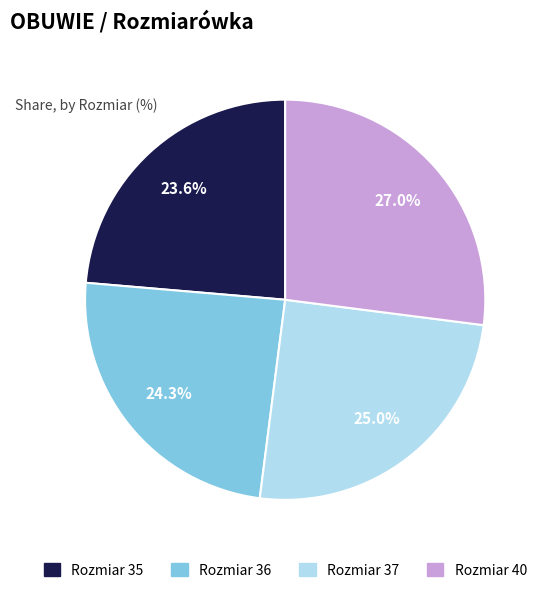

Does any single category account for the majority?

No